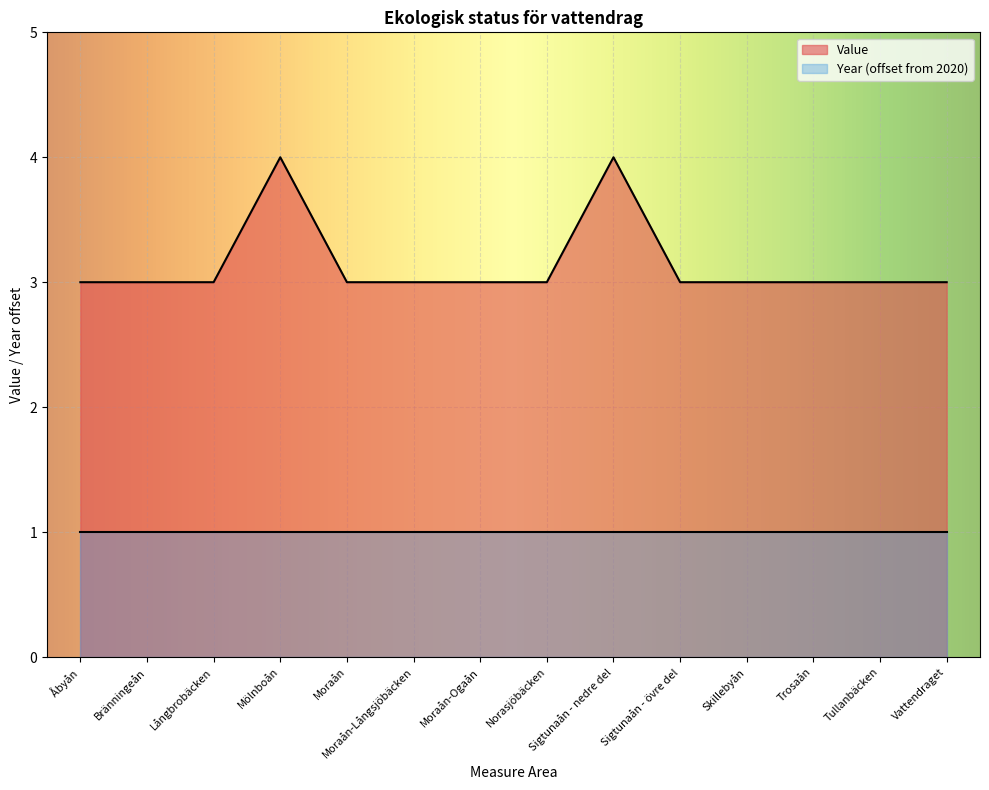

What is the difference between the maximum and second lowest values?

1